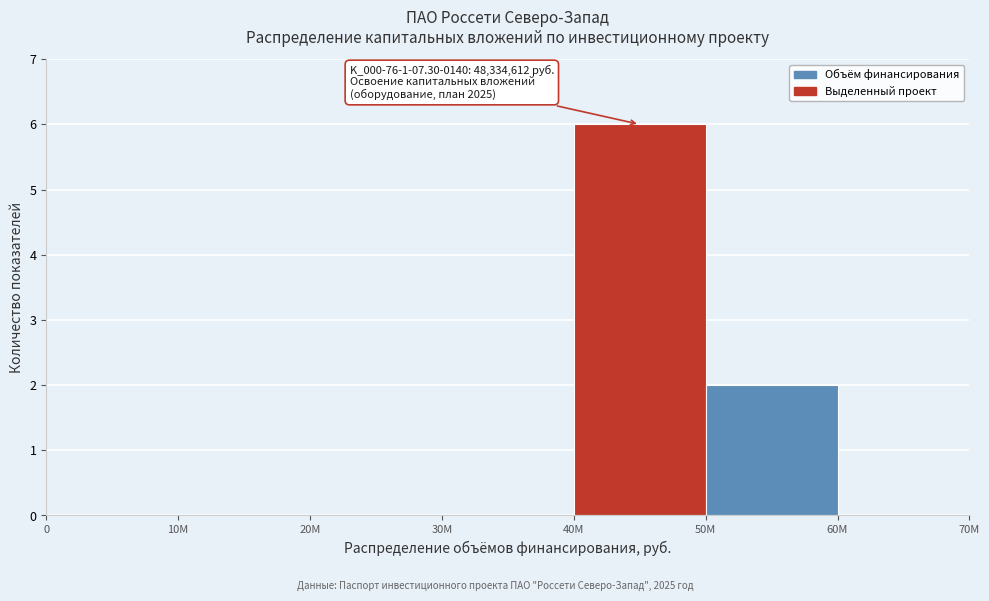

Reading left to right, transcribe all the data shown in this chart.

0=0	10M=0	20M=0	30M=0	40M=6	50M=2	60M=0